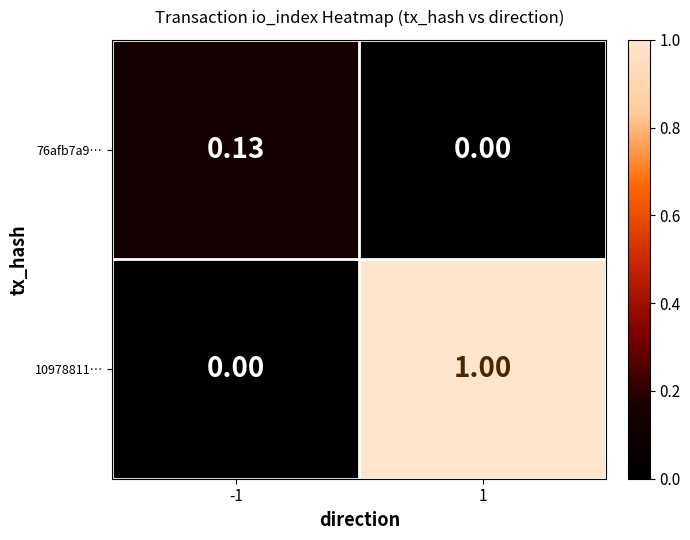

Is the value of 10978811… at 1 greater than the value of 76afb7a9… at 1?

Yes